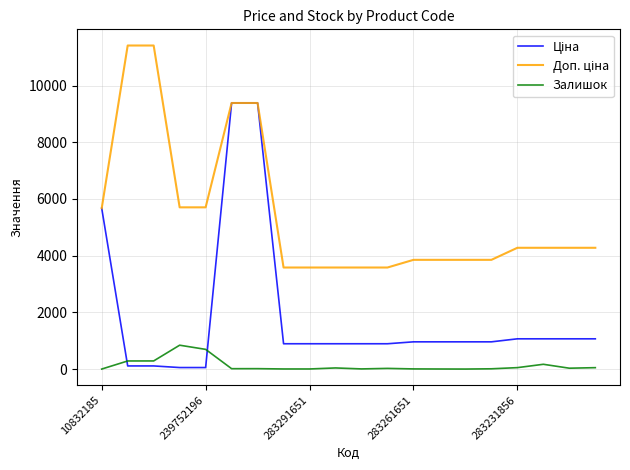

What is the highest value of the Залишок series?

845.0